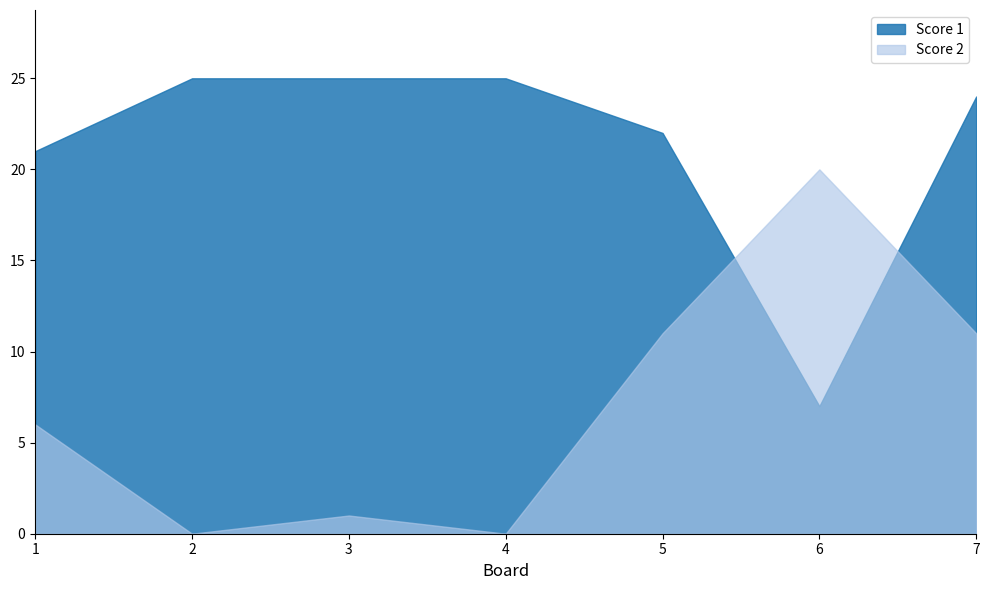

How many data points in Score 2 are less than 6?

3